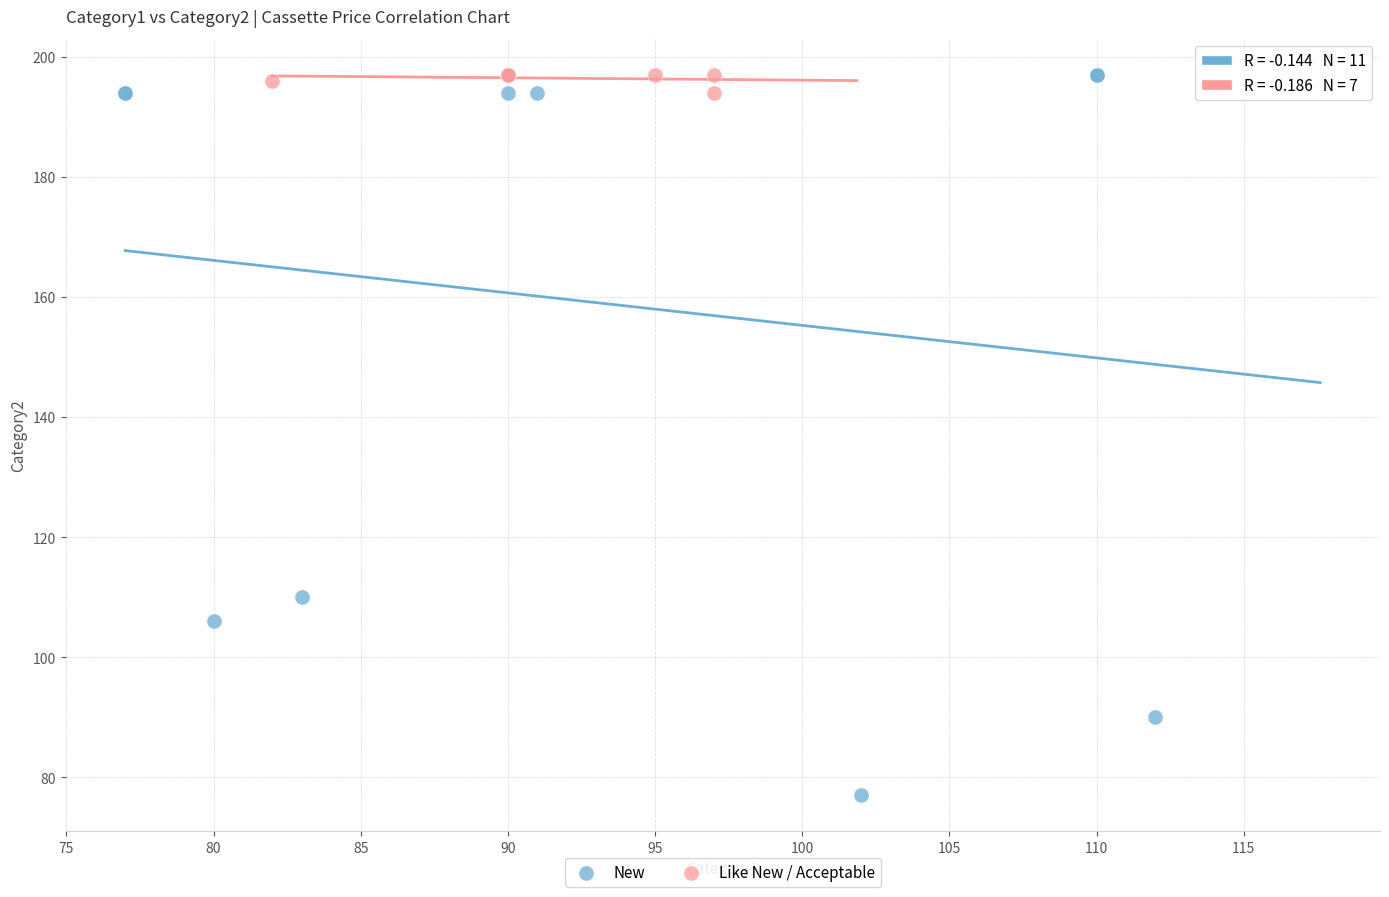

Which series contains the lowest Y value?

New